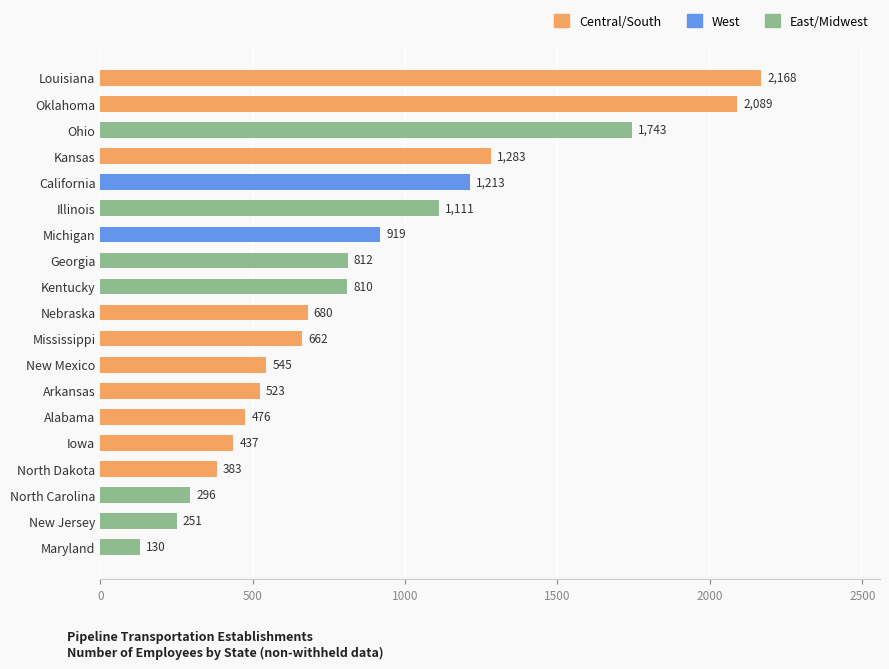

List the labels in order of value, largest first.

Louisiana, Oklahoma, Ohio, Kansas, California, Illinois, Michigan, Georgia, Kentucky, Nebraska, Mississippi, New Mexico, Arkansas, Alabama, Iowa, North Dakota, North Carolina, New Jersey, Maryland